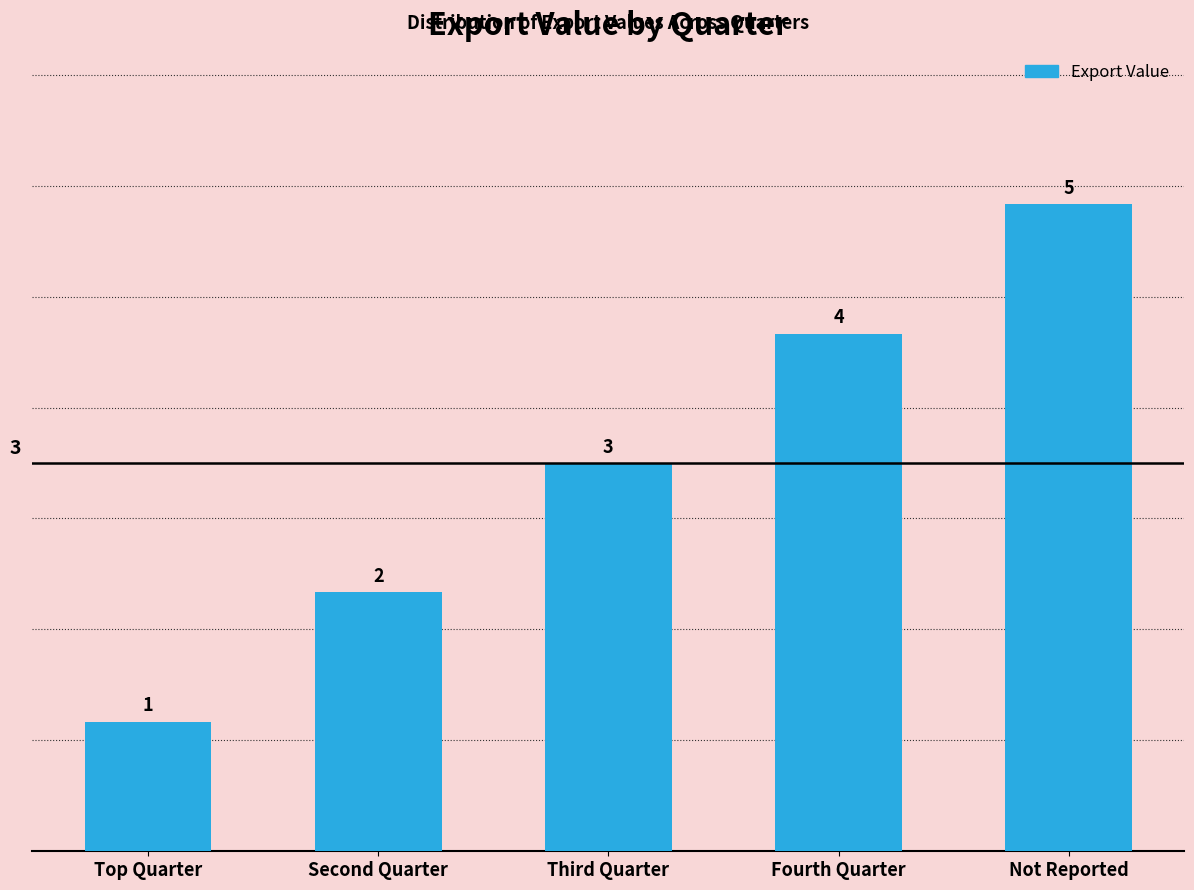

Does the chart contain any negative values?

No